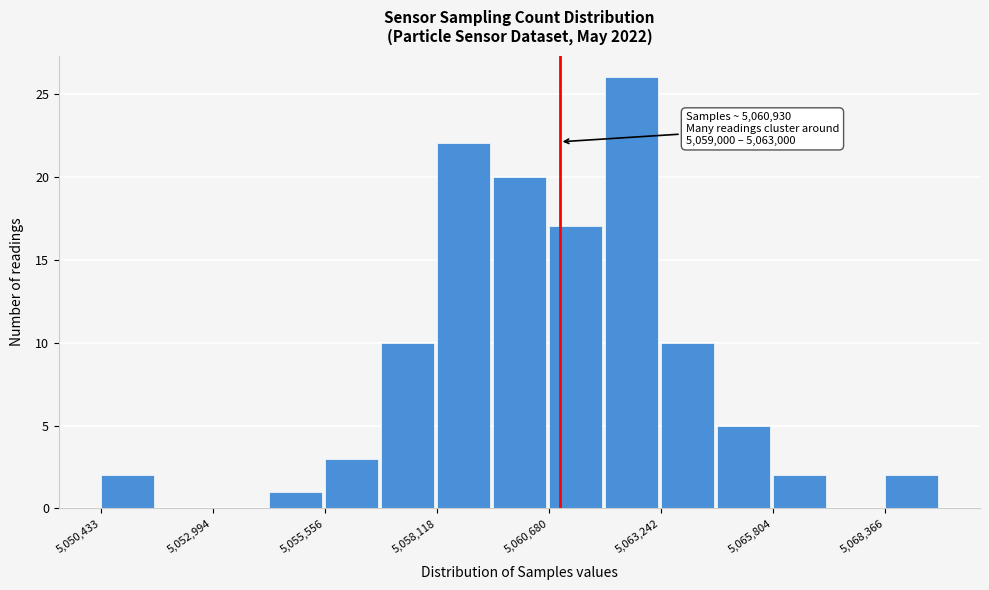

Around what value on the x-axis is the tallest bar? Give the approximate position of its centre, as read against the axis.

5062500